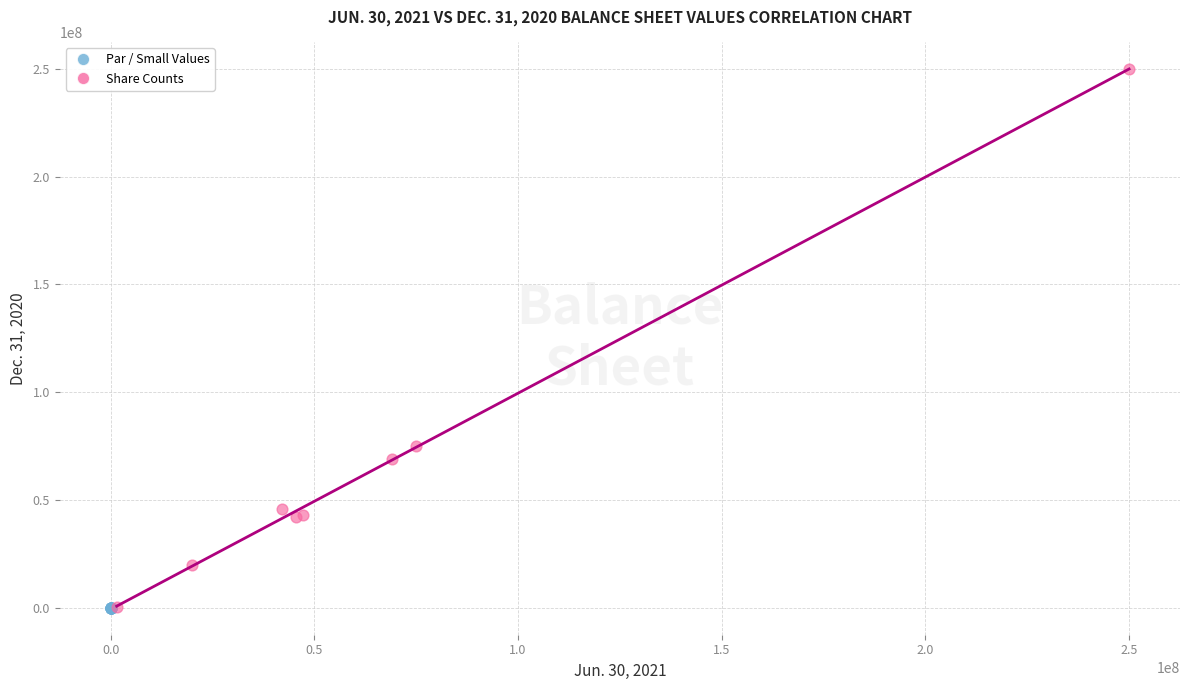

Which series has the largest Y range (max minus min)?

Share Counts